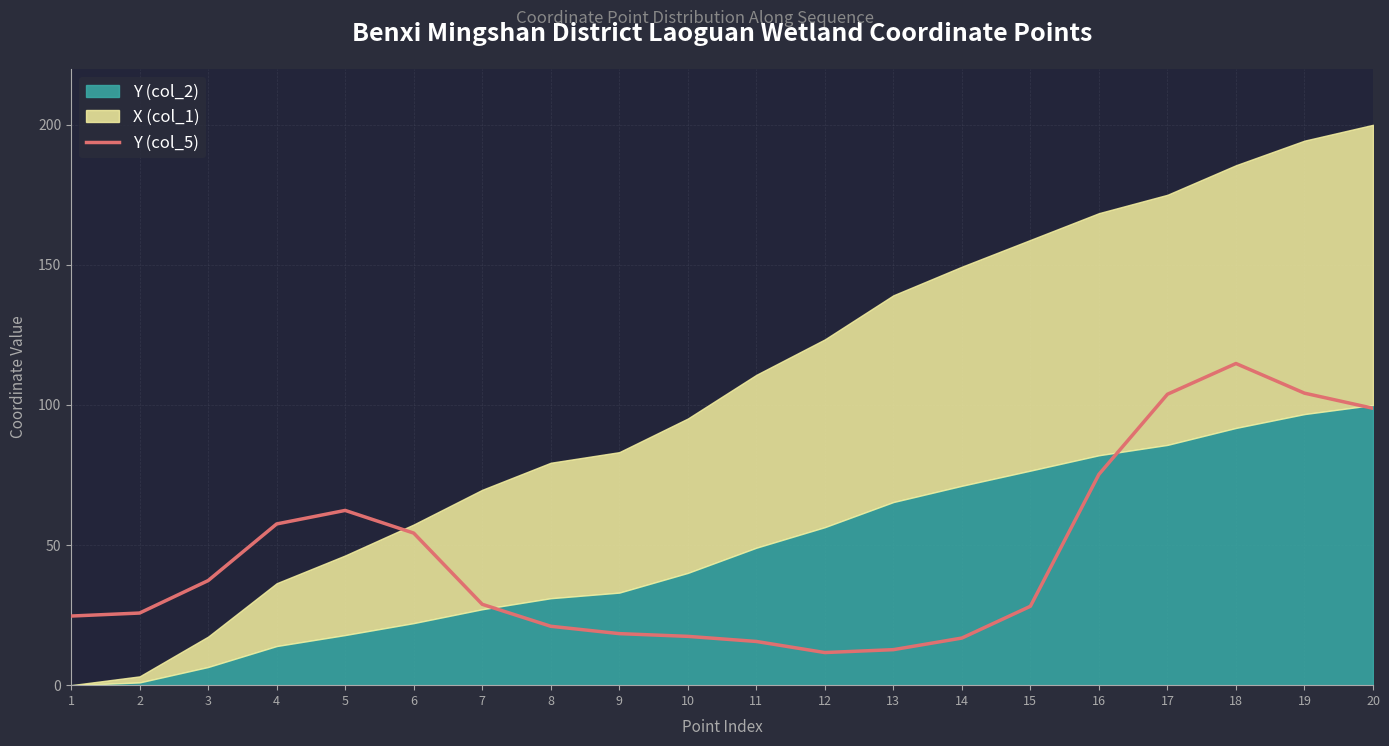

Is it true that Y (col_5) equals 28.1 at 19?

False